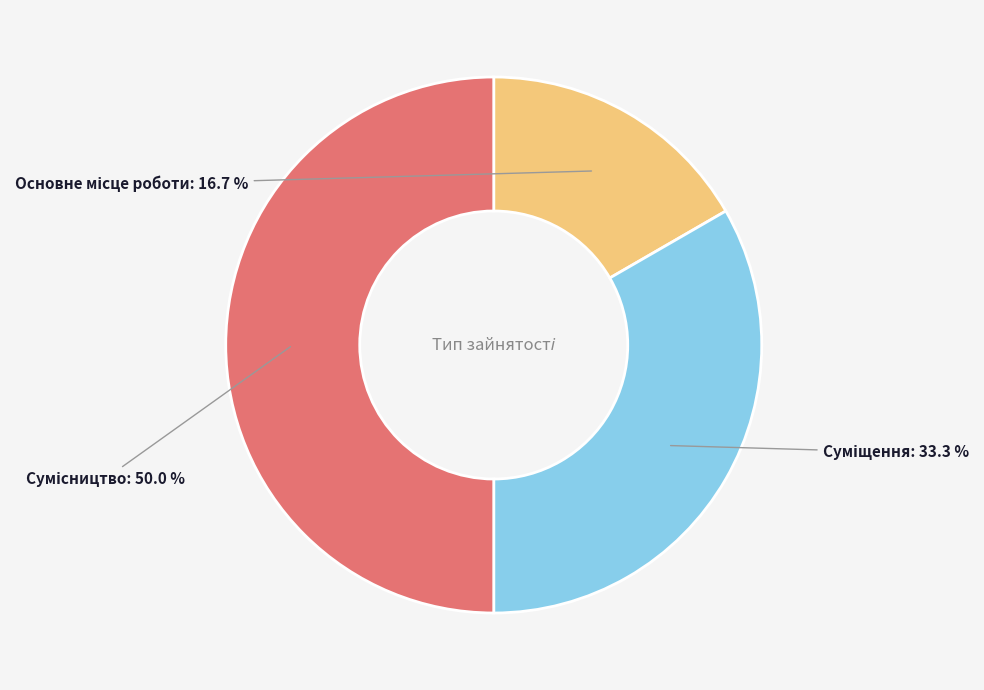

What percentage is the Основне місце роботи slice, to the nearest percent?

17%